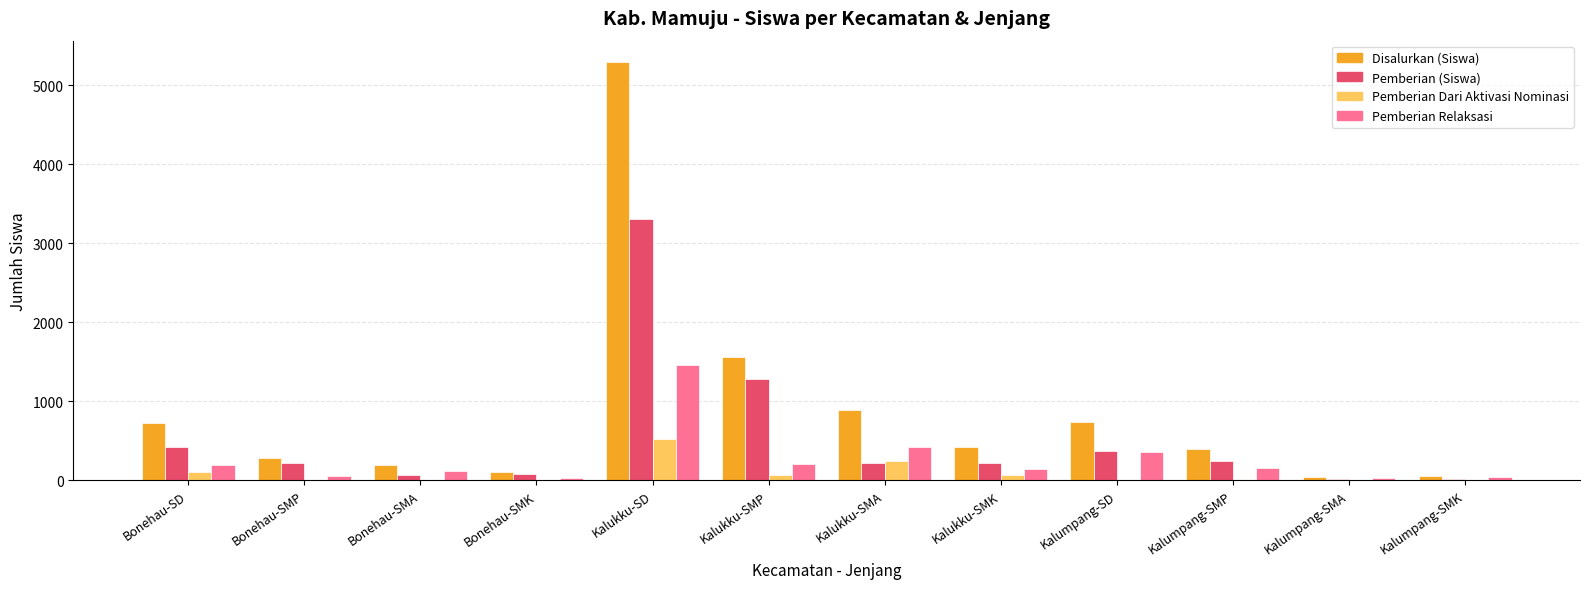

What is the sum of all Disalurkan (Siswa) values?

10740